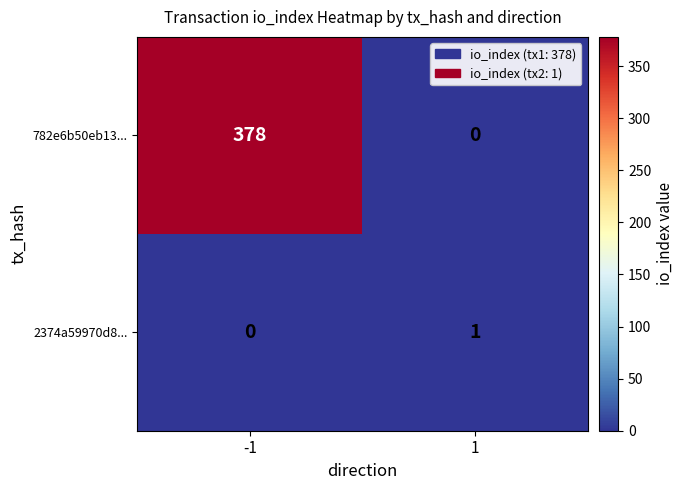

The 2374a59970d8... series shows 1 at 1. True or false?

True